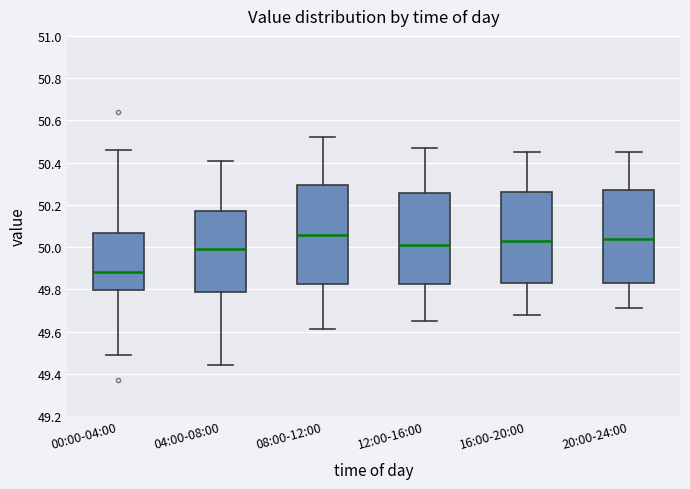

Reading left to right, transcribe this box plot: for each box, give where its median line is, the range the box spans, and where its two whiskers end, as read against the y-axis. The values are not printed on the chart, so give them approximately, as read against the axis.

00:00-04:00: median 49.88, box 49.80 to 50.06, whiskers 49.50 to 50.46
04:00-08:00: median 50.00, box 49.78 to 50.18, whiskers 49.44 to 50.42
08:00-12:00: median 50.06, box 49.82 to 50.30, whiskers 49.62 to 50.52
12:00-16:00: median 50.02, box 49.82 to 50.26, whiskers 49.66 to 50.48
16:00-20:00: median 50.04, box 49.84 to 50.26, whiskers 49.68 to 50.46
20:00-24:00: median 50.04, box 49.84 to 50.28, whiskers 49.72 to 50.46